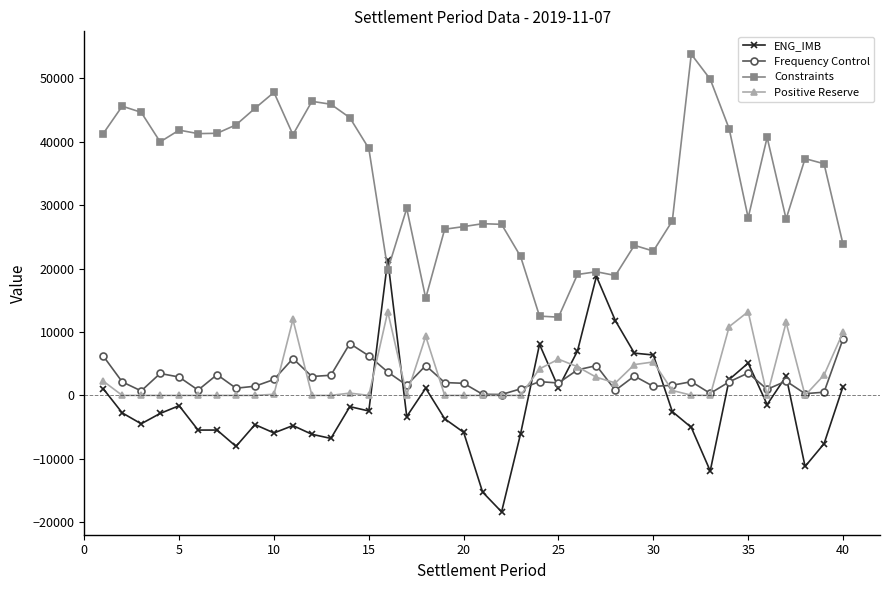

Which series has the largest total across all categories?

Constraints